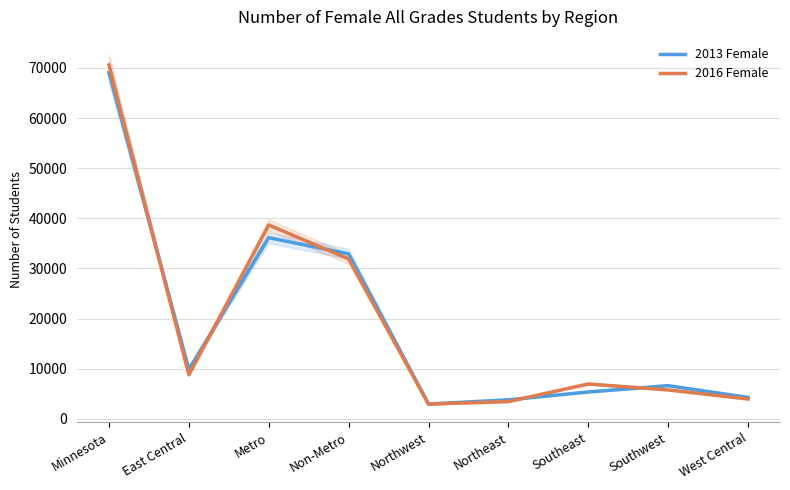

Is it true that 2016 Female equals 2347 at West Central?

False